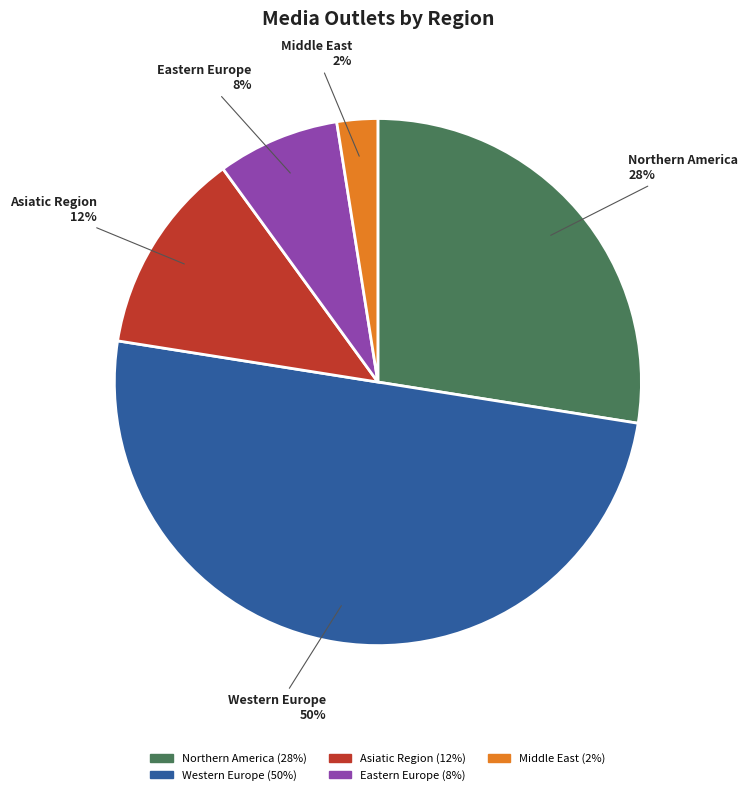

Rank the categories by value from lowest to highest.

Middle East, Eastern Europe, Asiatic Region, Northern America, Western Europe